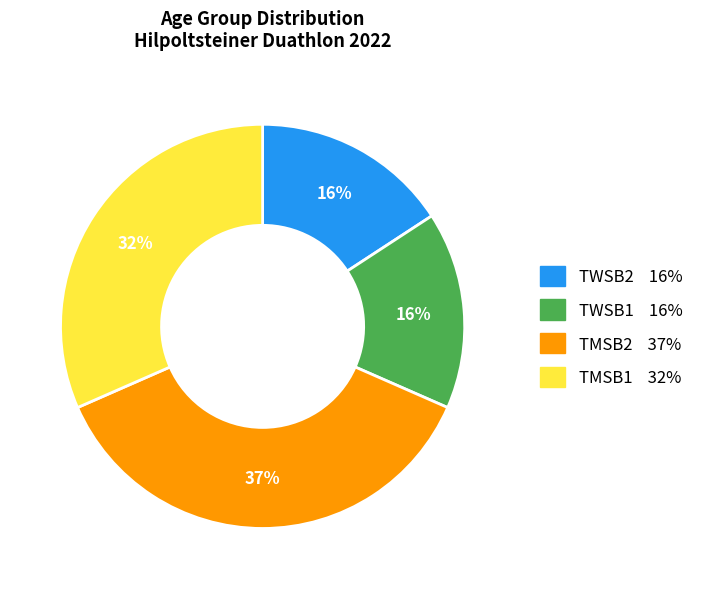

To the nearest percent, what portion does TWSB2 represent?

16%